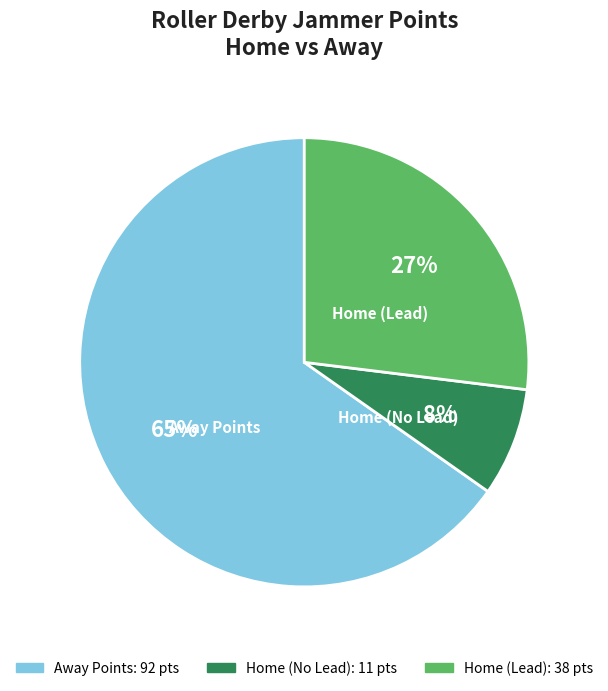

Which category has the smallest portion of the pie?

Home (No Lead)